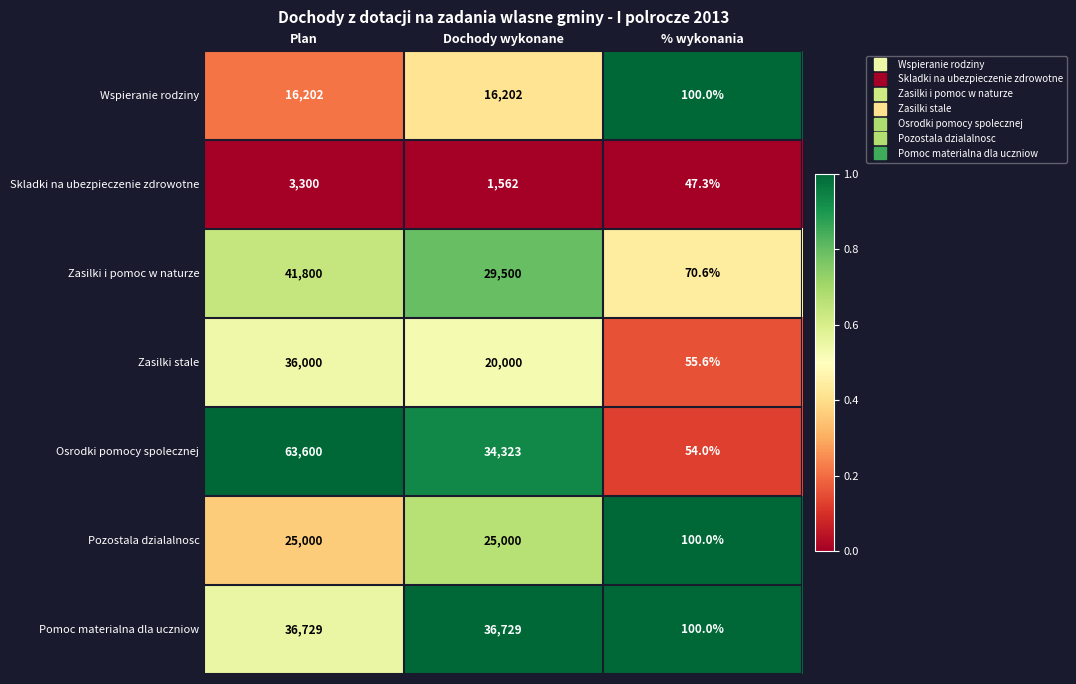

Rank the series at Plan from highest to lowest value.

Osrodki pomocy spolecznej, Zasilki i pomoc w naturze, Pomoc materialna dla uczniow, Zasilki stale, Pozostala dzialalnosc, Wspieranie rodziny, Skladki na ubezpieczenie zdrowotne